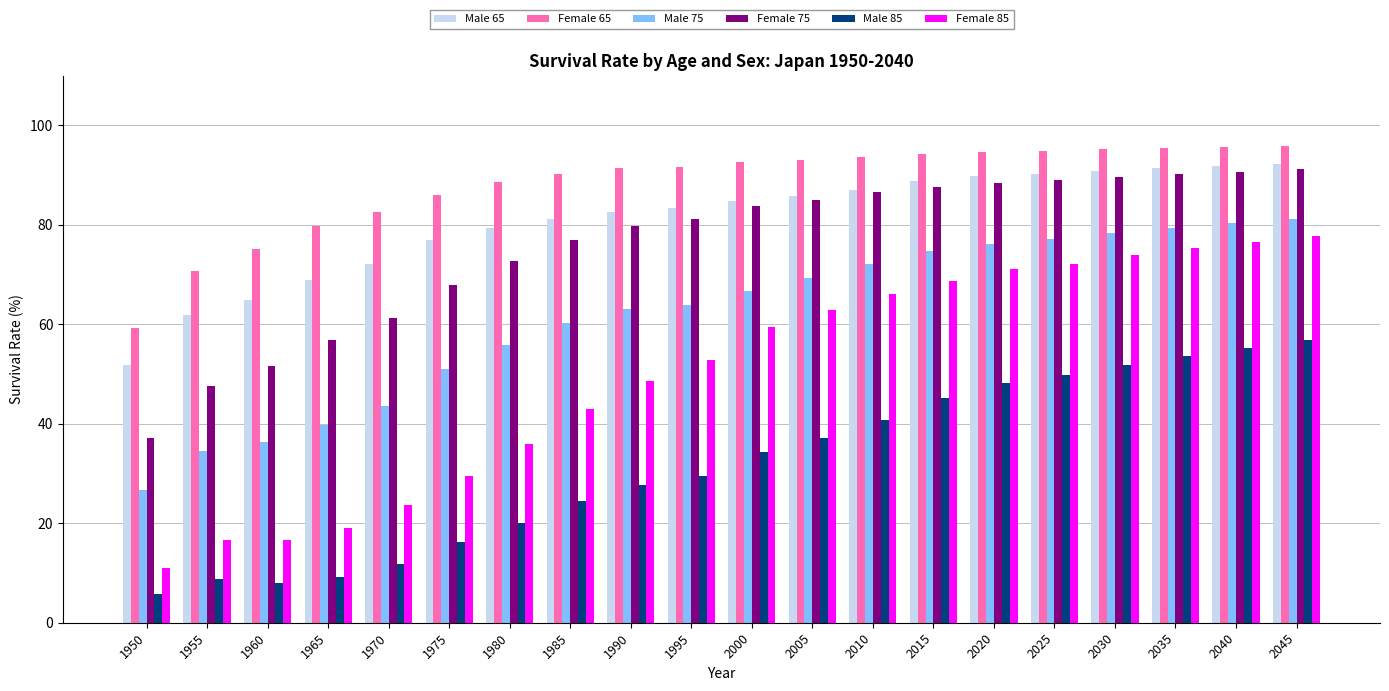

True or false: Male 85 has a value of 51.7 at 2030.

True